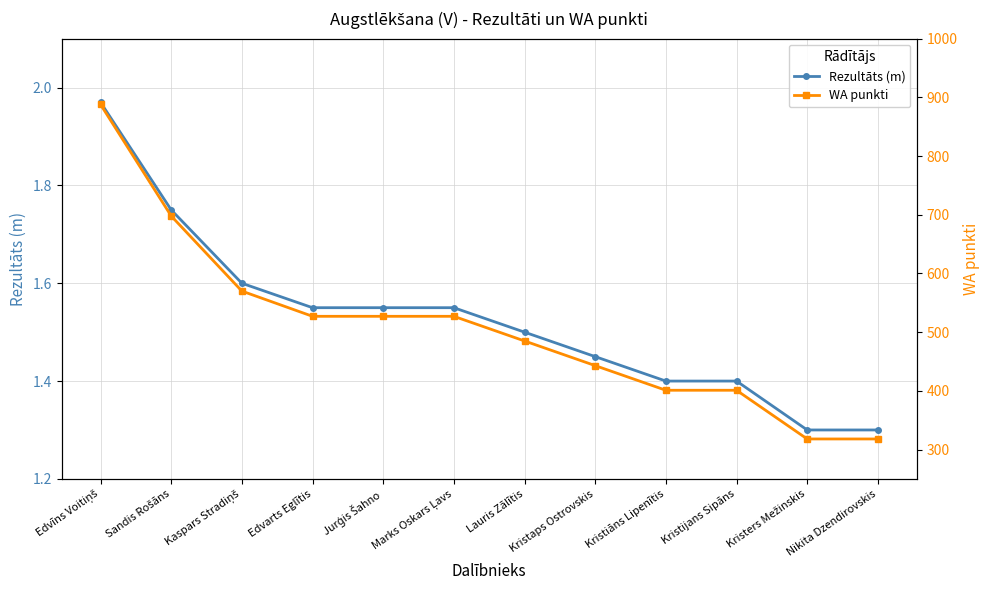

At which label does WA punkti first exceed 527?

Edvīns Voitiņš